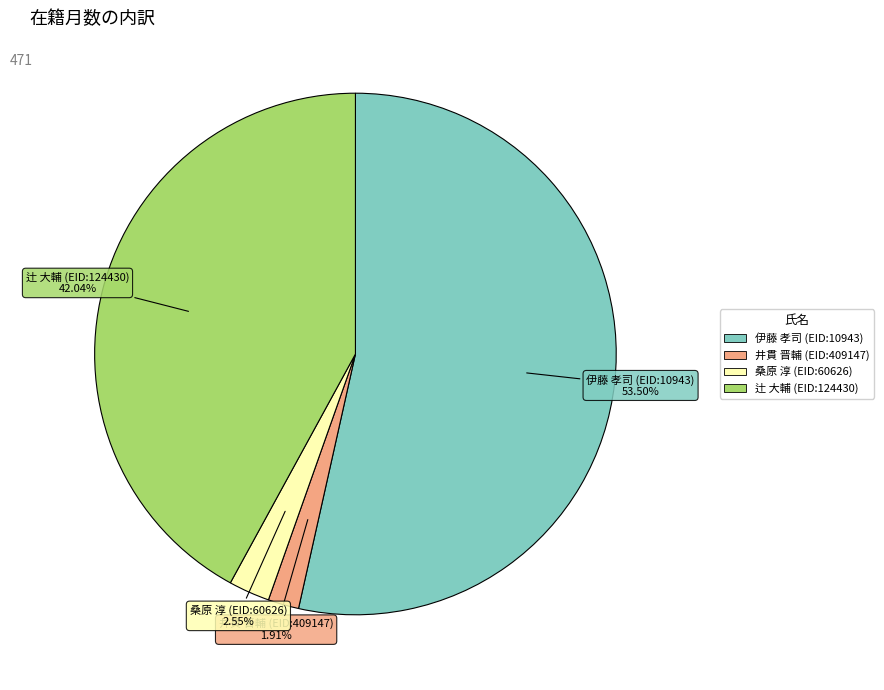

True or false: 伊藤 孝司 (EID:10943) accounts for 64% of the total.

False